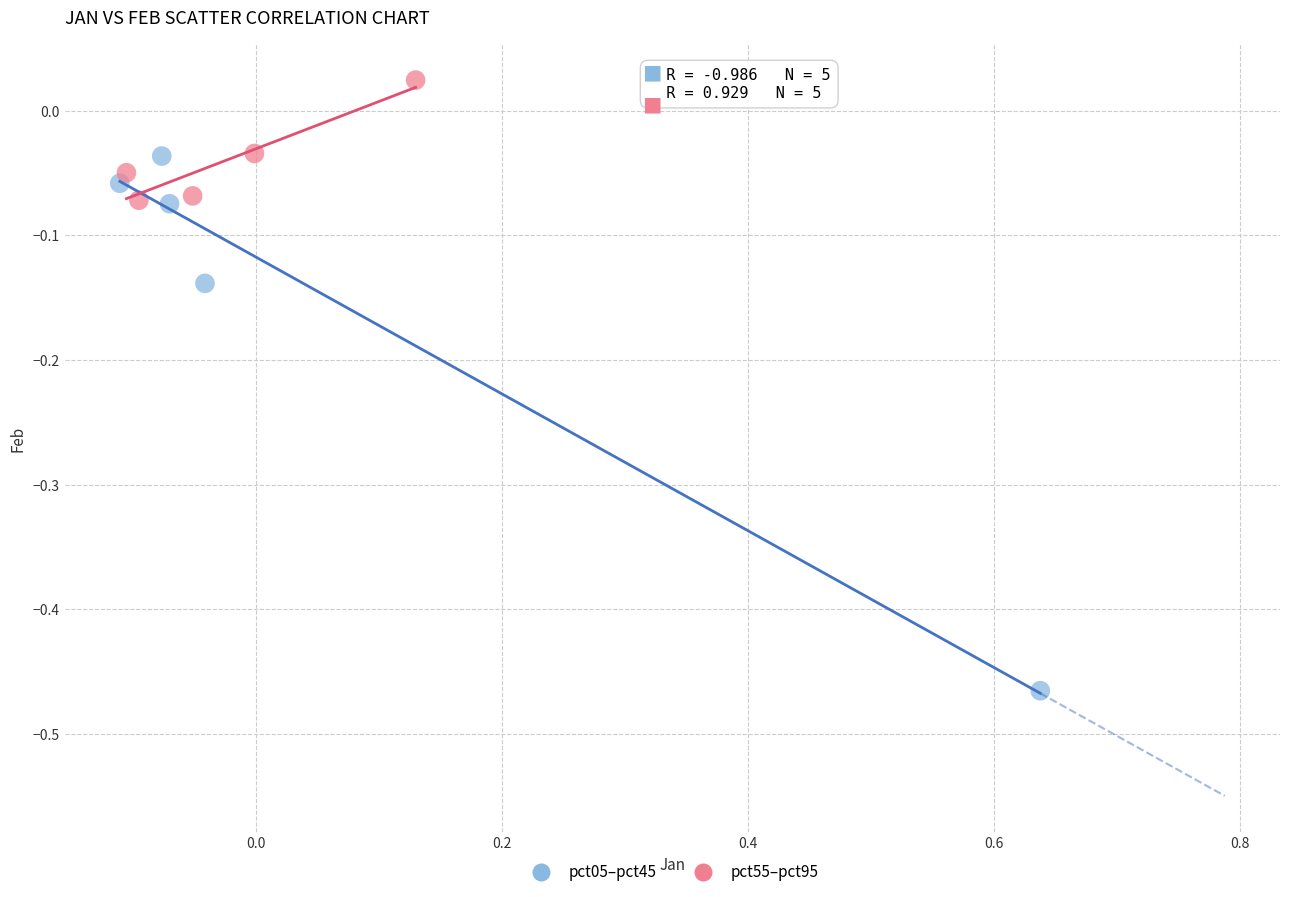

Which series reaches the minimum Y coordinate?

pct05–pct45